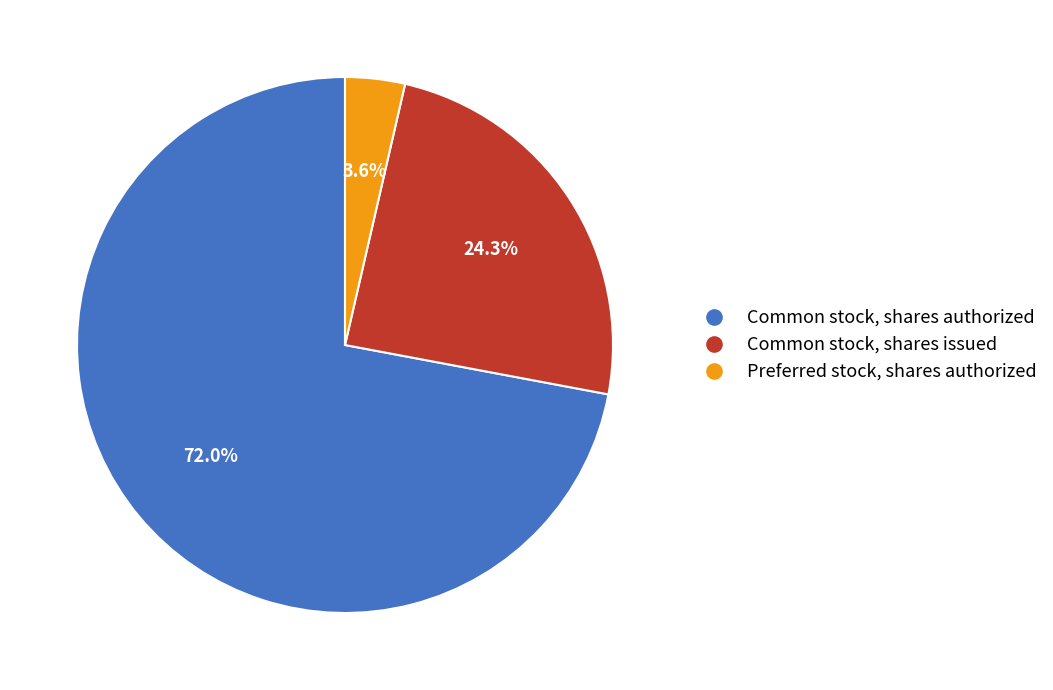

Between Common stock, shares issued and Preferred stock, shares authorized, which is larger?

Common stock, shares issued